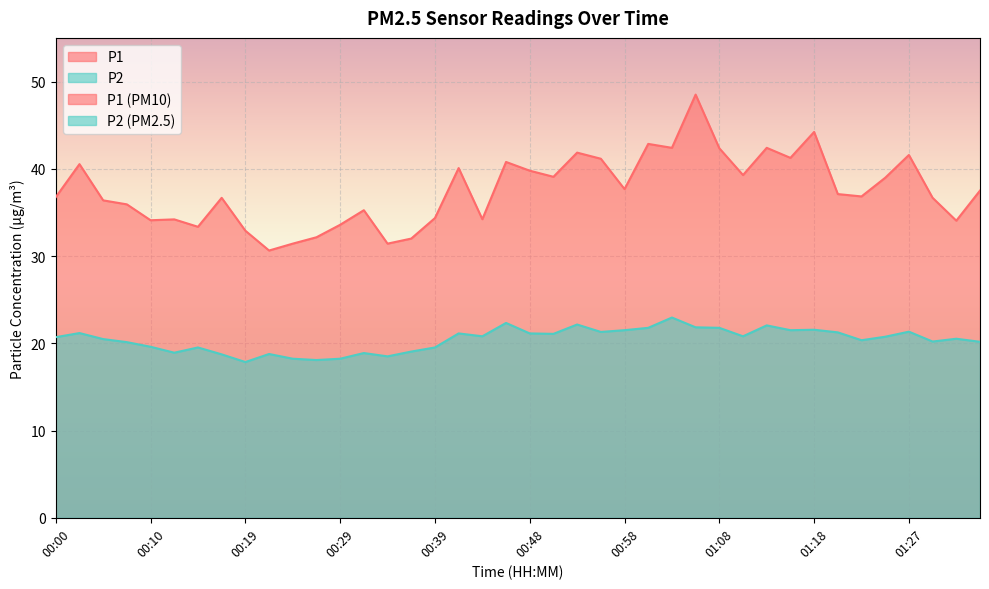

What is the greatest value displayed?

48.5